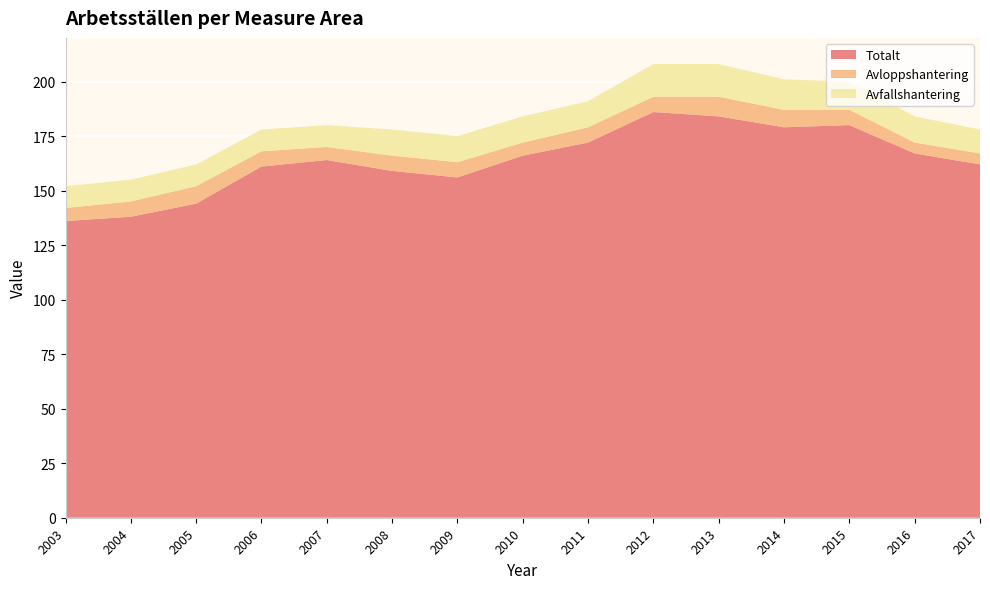

Reading left to right, list all the values displayed in this chart.

Totalt: 2003=136	2004=138	2005=144	2006=161	2007=164	2008=159	2009=156	2010=166	2011=172	2012=186	2013=184	2014=179	2015=180	2016=167	2017=162
Avloppshantering: 2003=6	2004=7	2005=8	2006=7	2007=6	2008=7	2009=7	2010=6	2011=7	2012=7	2013=9	2014=8	2015=7	2016=5	2017=5
Avfallshantering: 2003=10	2004=10	2005=10	2006=10	2007=10	2008=12	2009=12	2010=12	2011=12	2012=15	2013=15	2014=14	2015=13	2016=12	2017=11